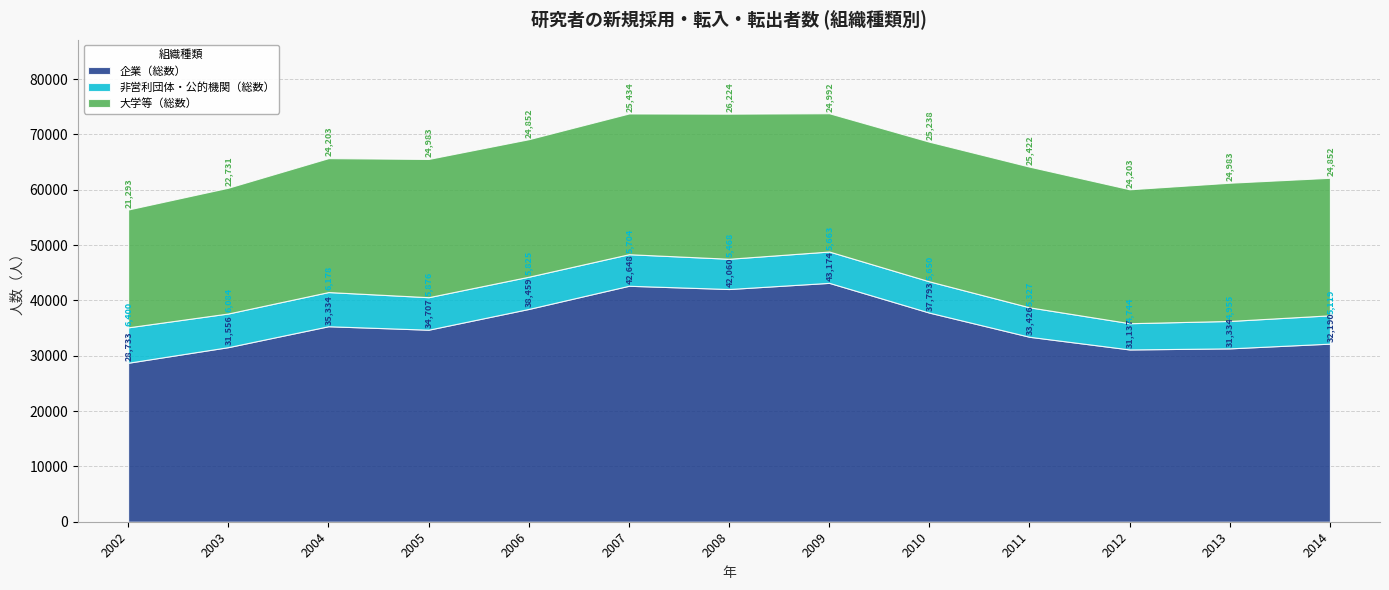

What is the value of the 非営利団体・公的機関（総数） point at the 9th from the left?

5650